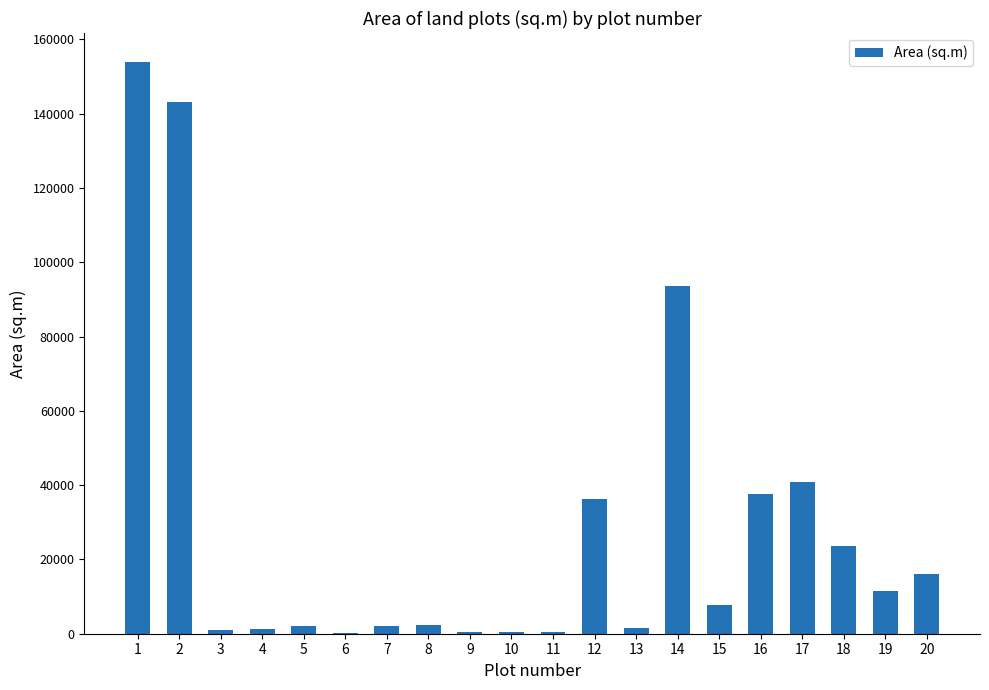

What is the sum of the values at 2 and 13?

144543